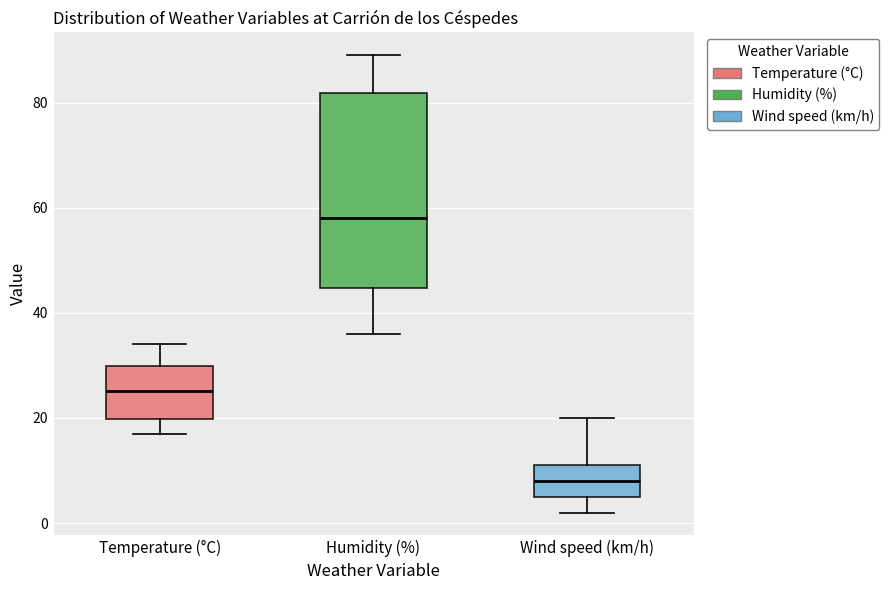

Where does the median line of the box for Humidity (%) sit on the y-axis? The values are not printed on the chart, so give them approximately, as read against the axis.

58